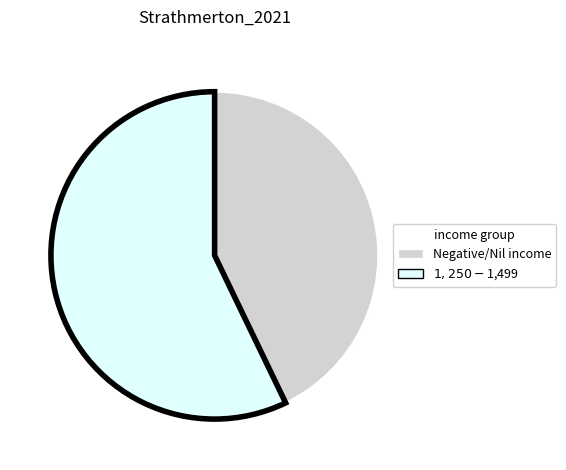

Which slice is the smallest?

Negative/Nil income